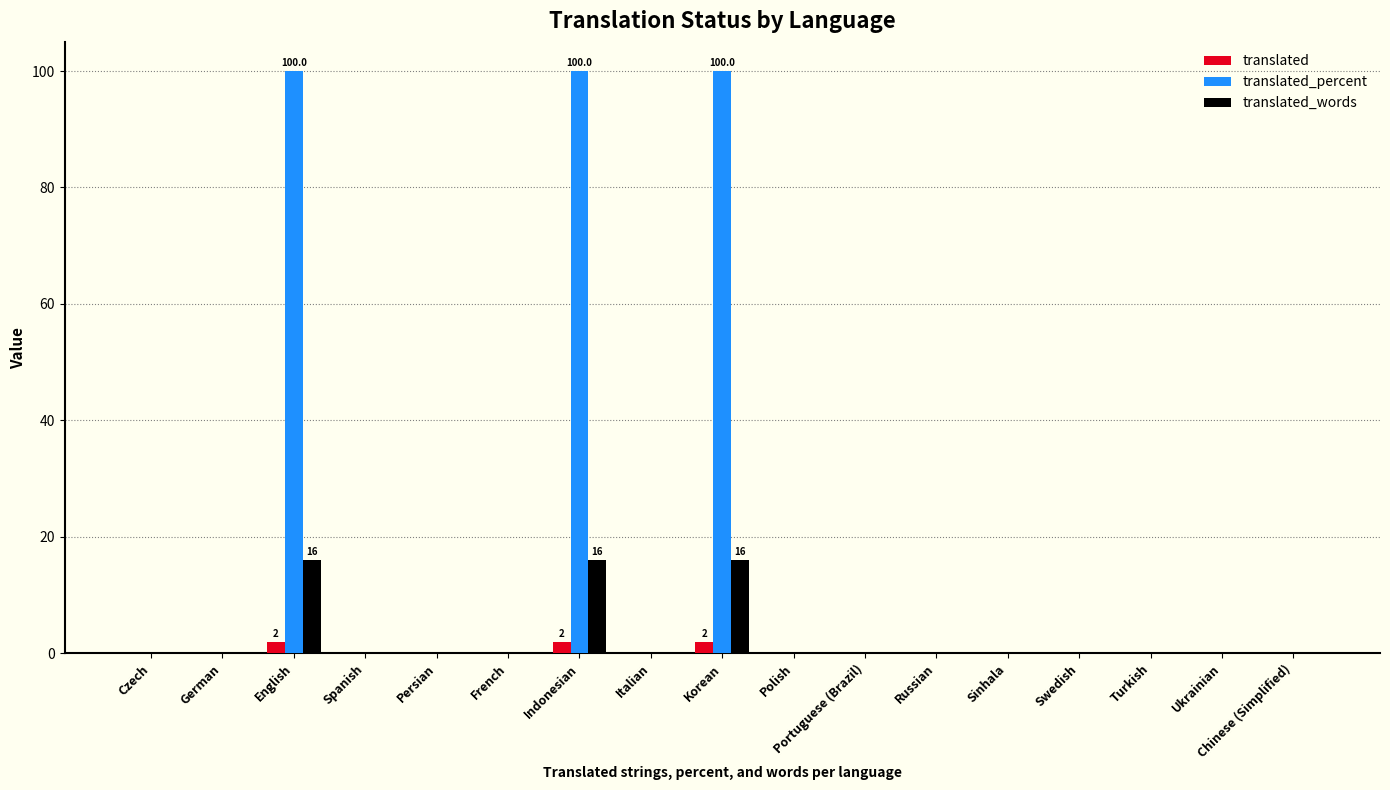

The translated_percent series shows 0 at Czech. True or false?

True